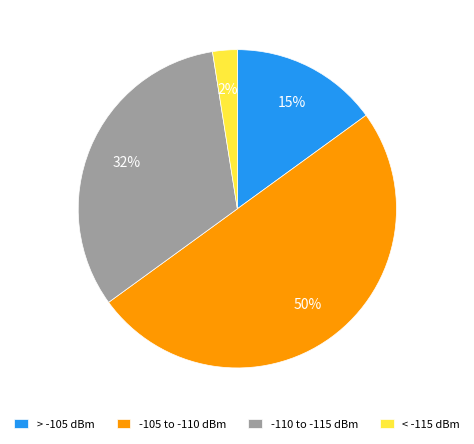

How many slices are in this pie chart?

4